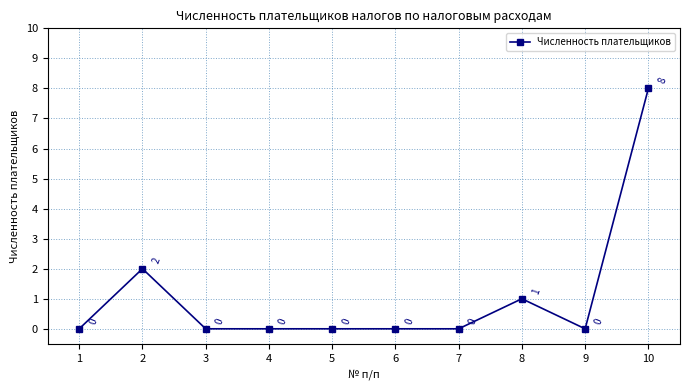

True or false: there are more than 0 points higher than both neighbors.

True